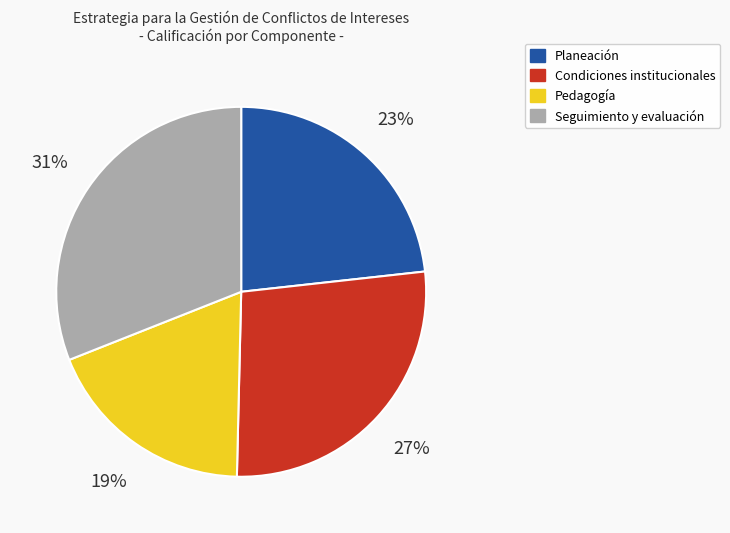

To the nearest percent, what is the average slice percentage?

25%